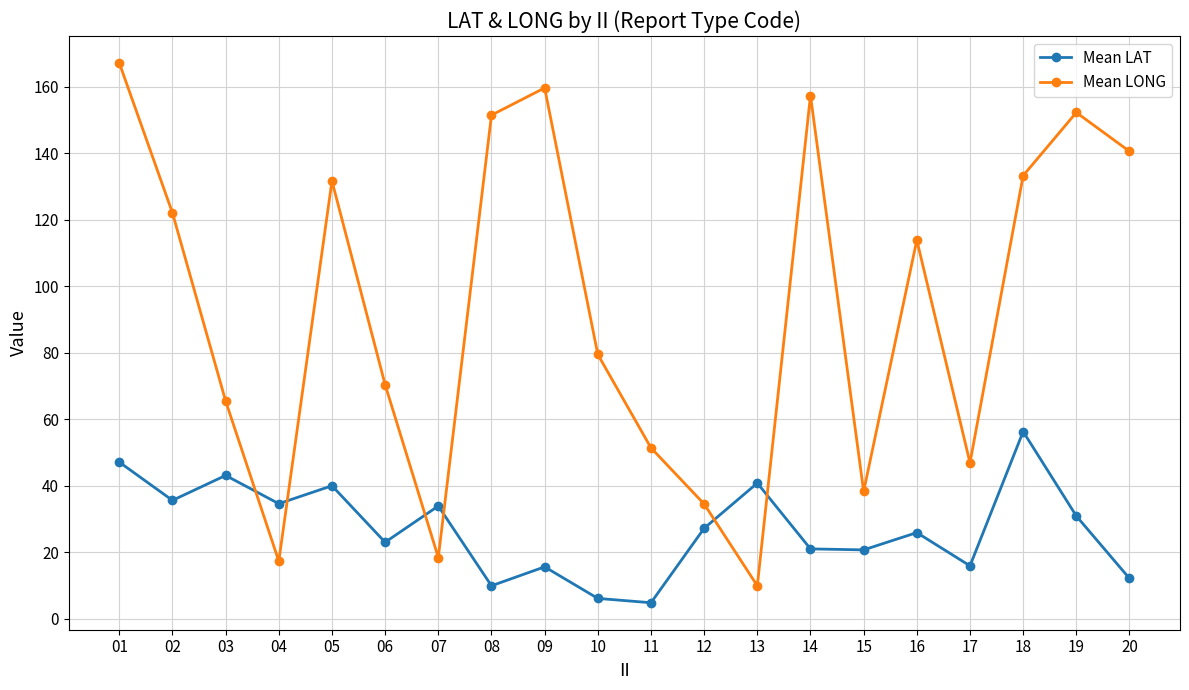

What is the spread (max minus min) of values at 03?

22.4